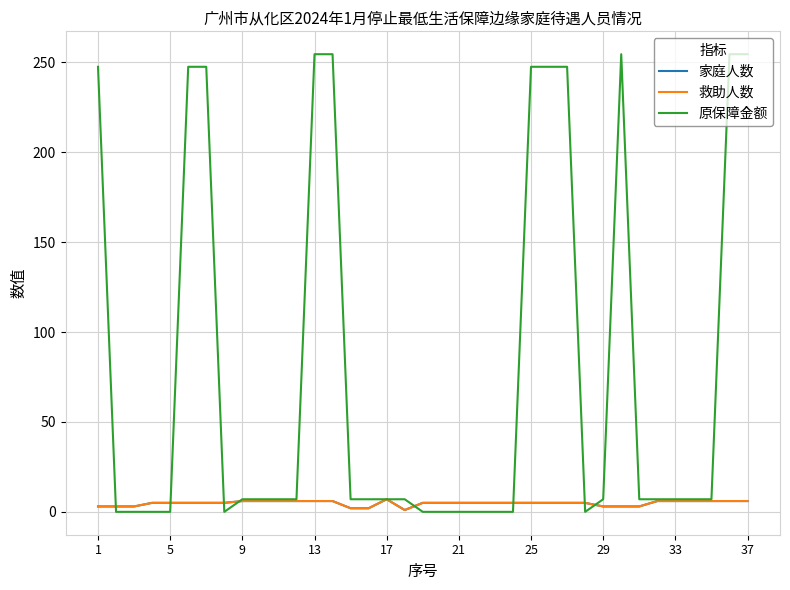

Which series has the largest total across all categories?

原保障金额